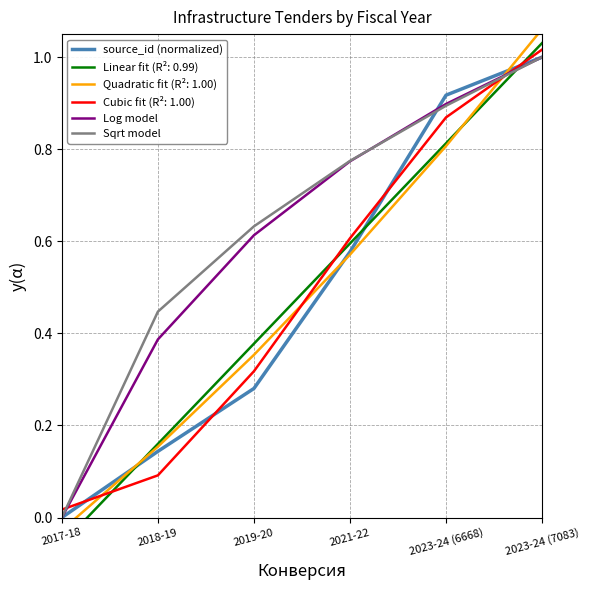

The value of Sqrt model at 2021-22 is 0.4. True or false?

False